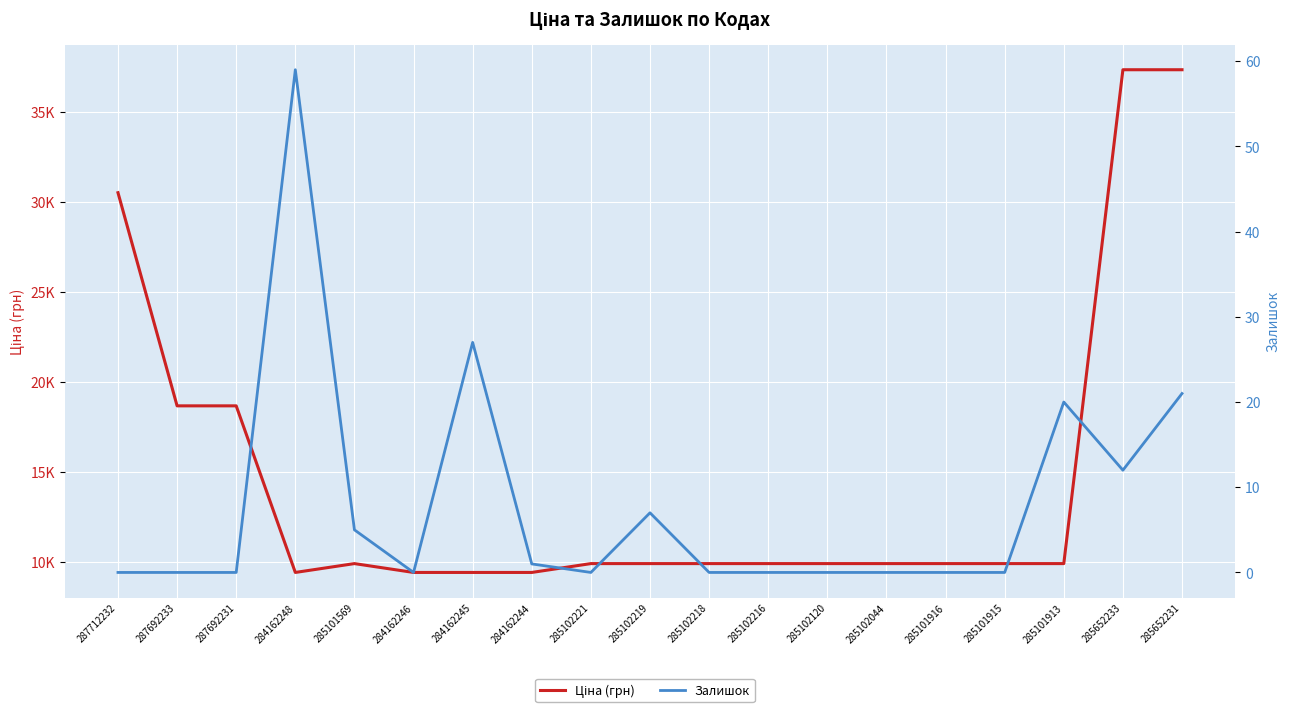

The Залишок series shows 12.0 at 284162248. True or false?

False